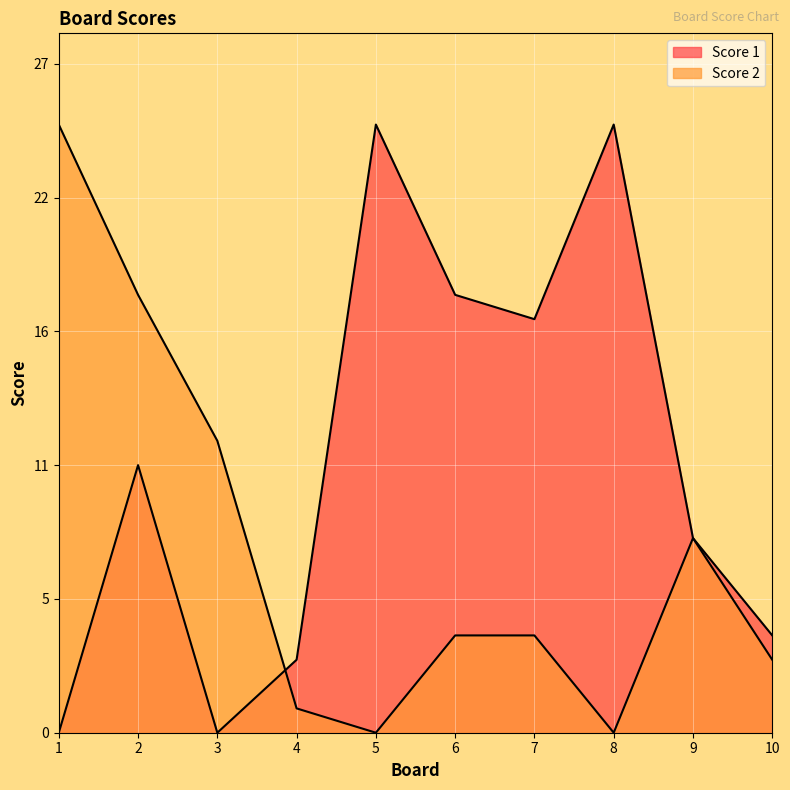

List the labels in order of Score 2 value, smallest first.

5, 8, 4, 10, 6, 7, 9, 3, 2, 1